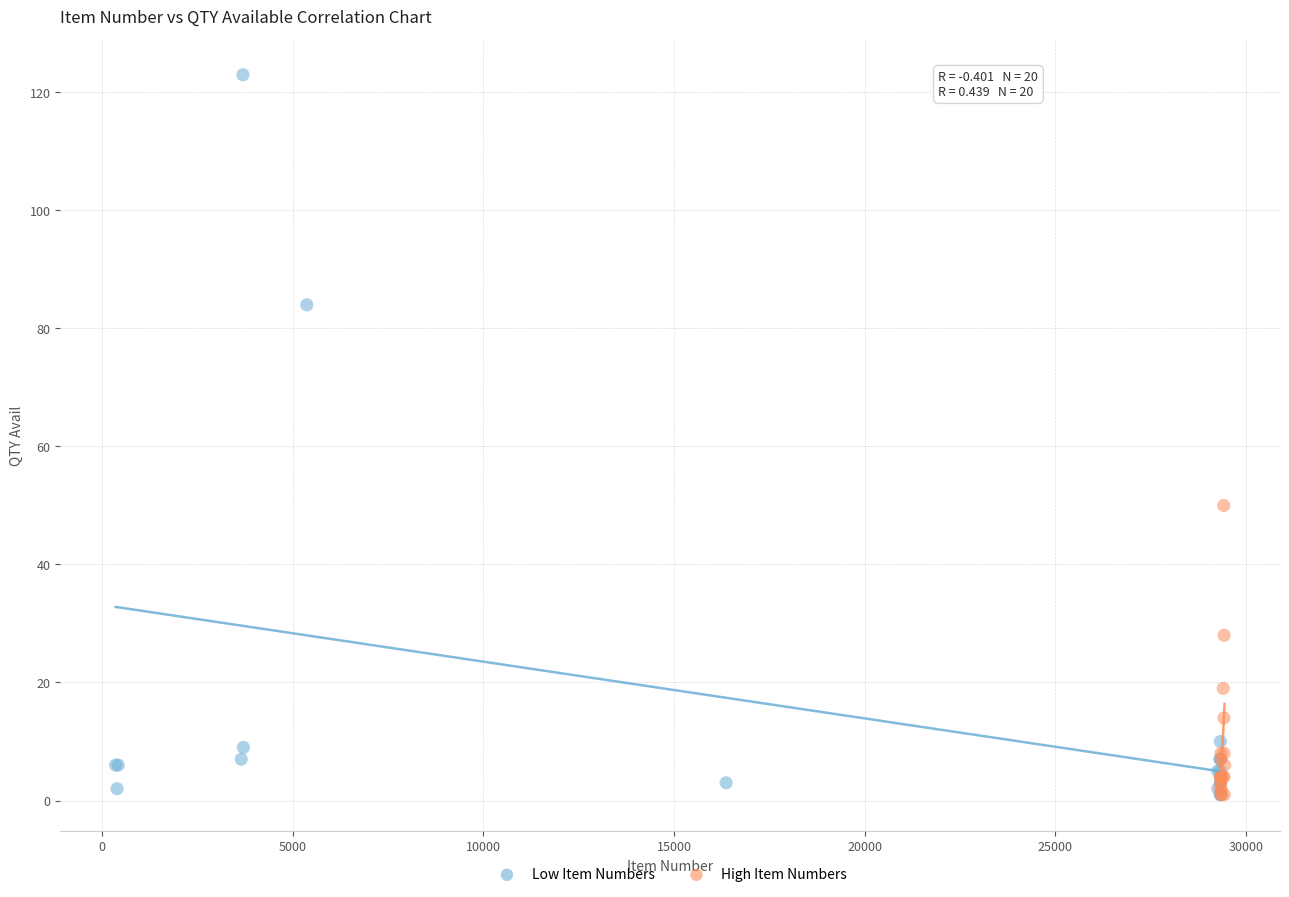

Which series has the largest Y range (max minus min)?

Low Item Numbers